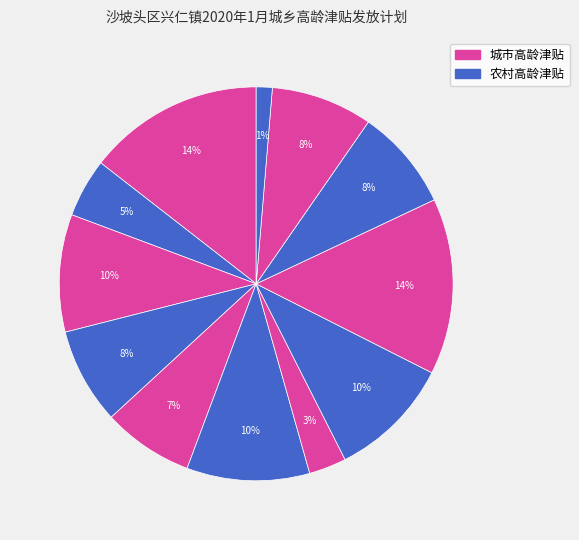

Is there a majority slice in this chart?

No